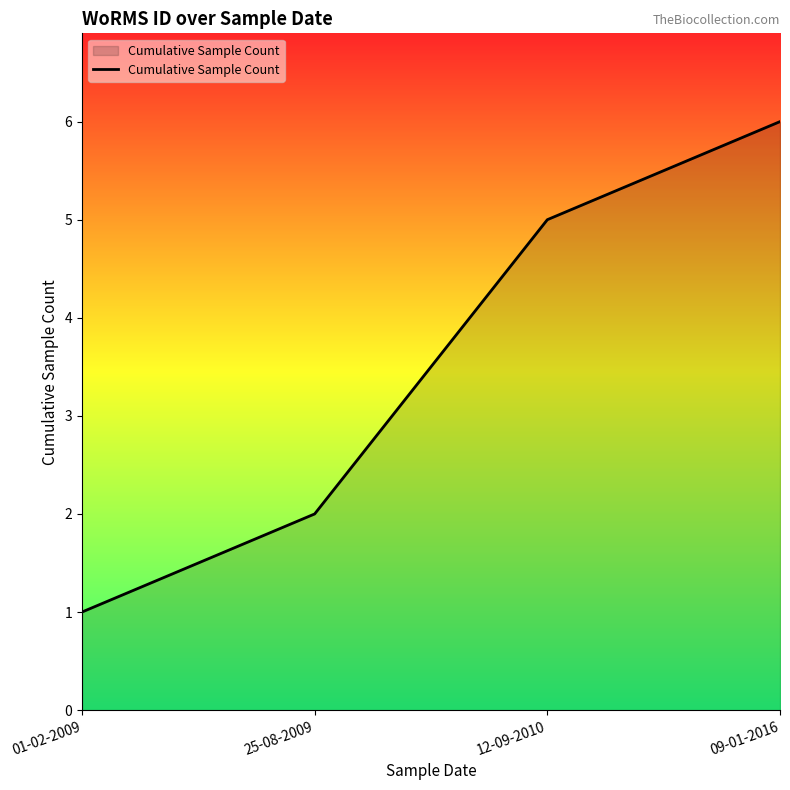

Is it true that the value at 09-01-2016 is 6?

True